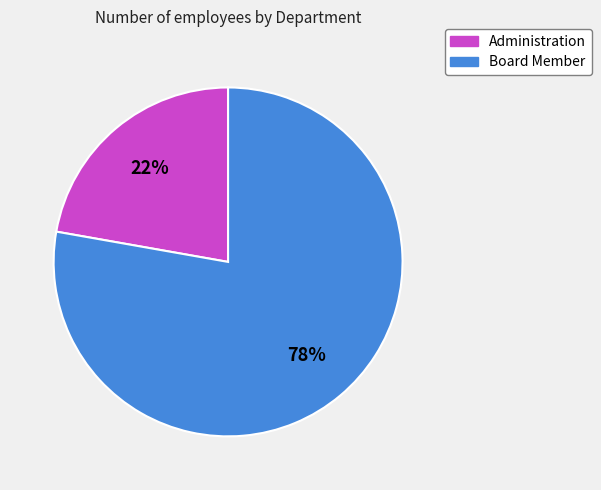

To the nearest percent, what percentage of the pie is Administration?

22%